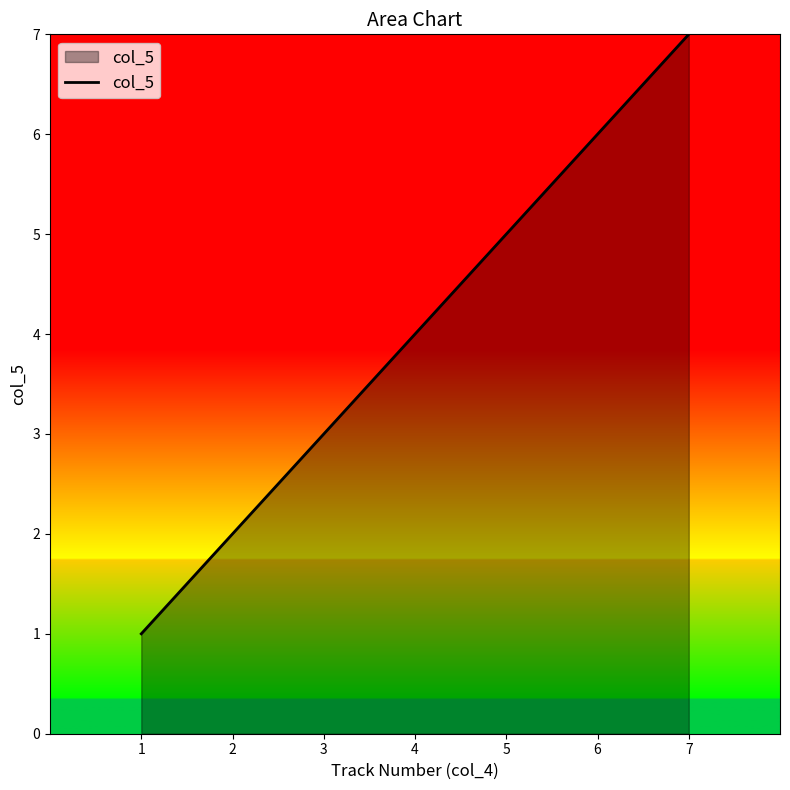

Count the values in the range 2 to 6.

5